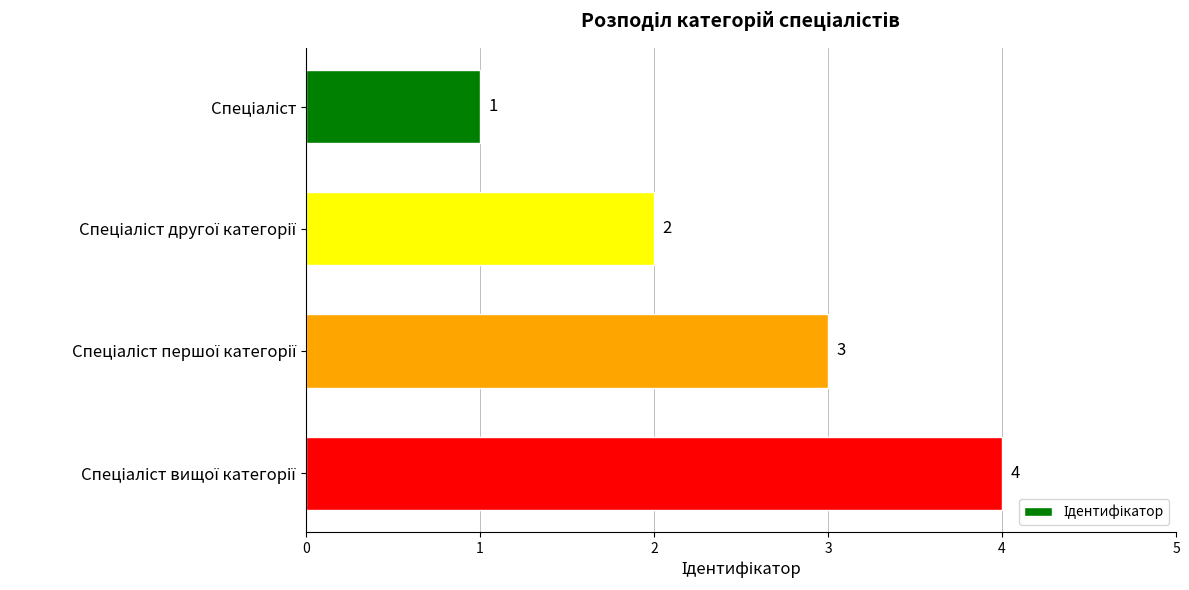

What is the greatest value displayed?

4